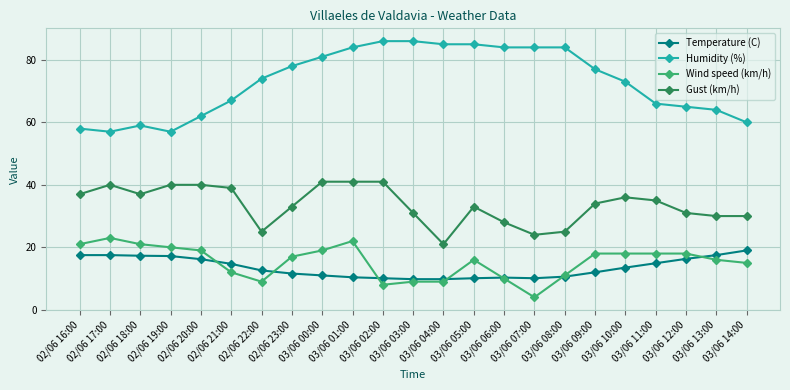

Rank the series by their maximum value, from lowest to highest.

Temperature (C), Wind speed (km/h), Gust (km/h), Humidity (%)